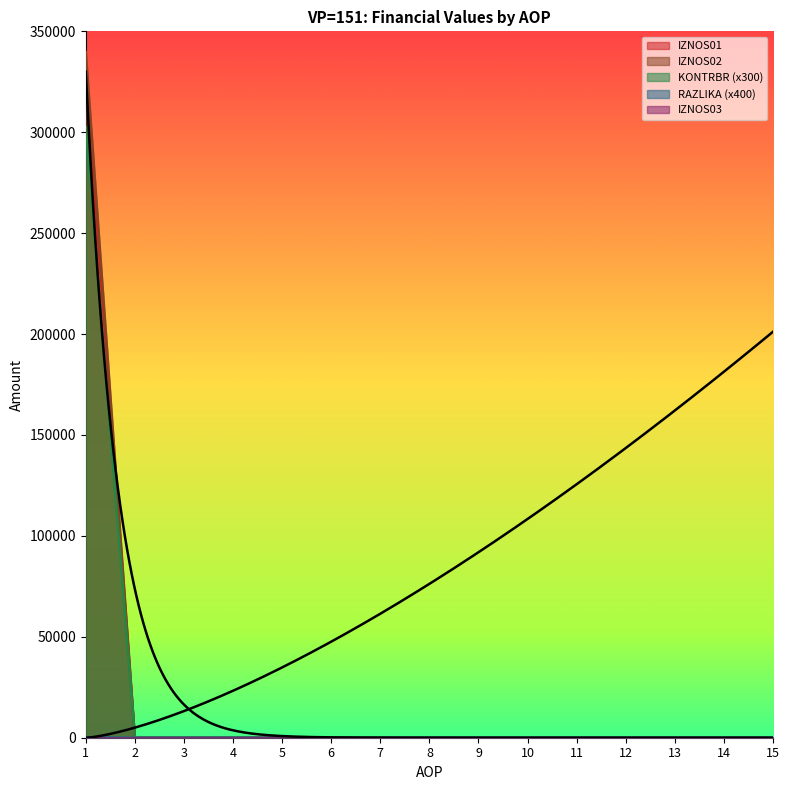

How many positive values does the IZNOS01 series have?

1